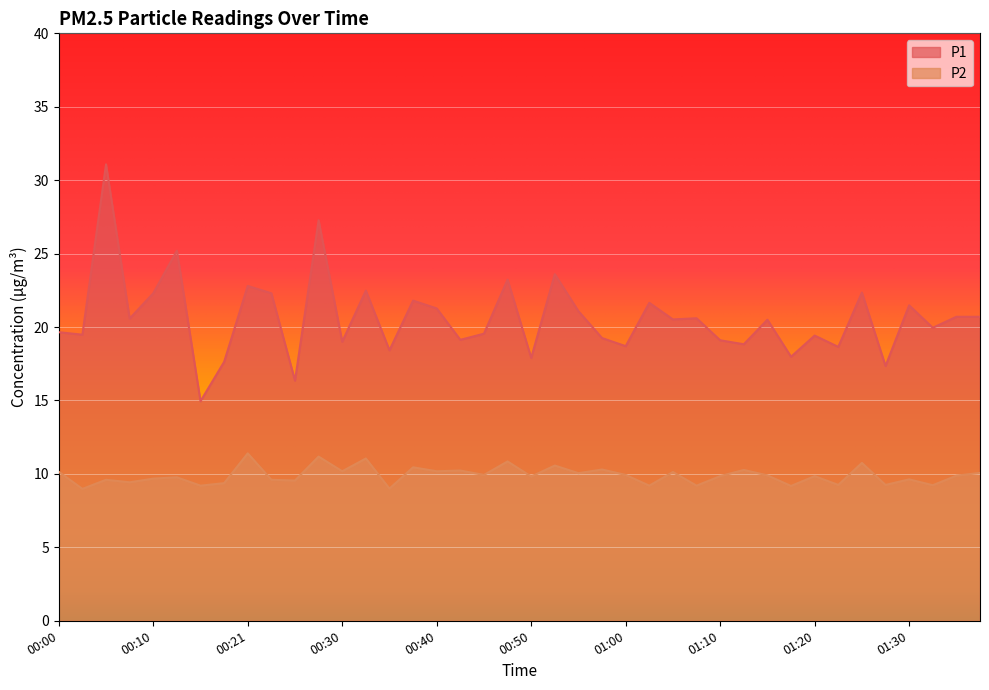

Between 00:58 and 01:18, which series saw the biggest shift?

P1